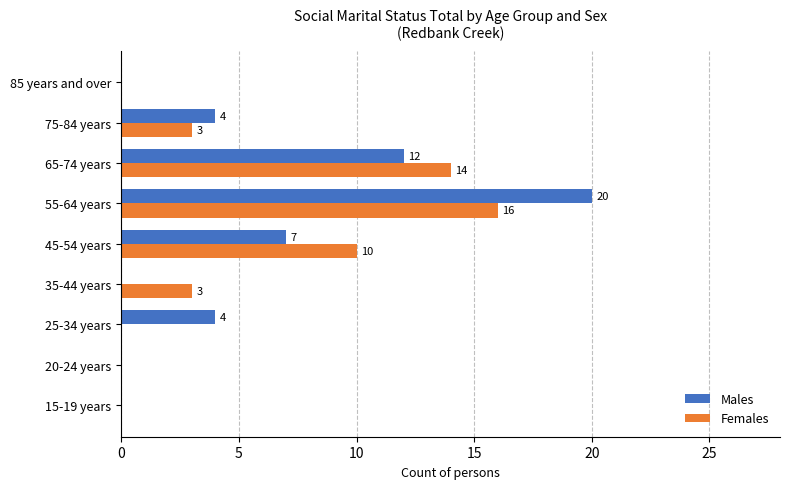

Between 65-74 years and 75-84 years, which series saw the biggest shift?

Females